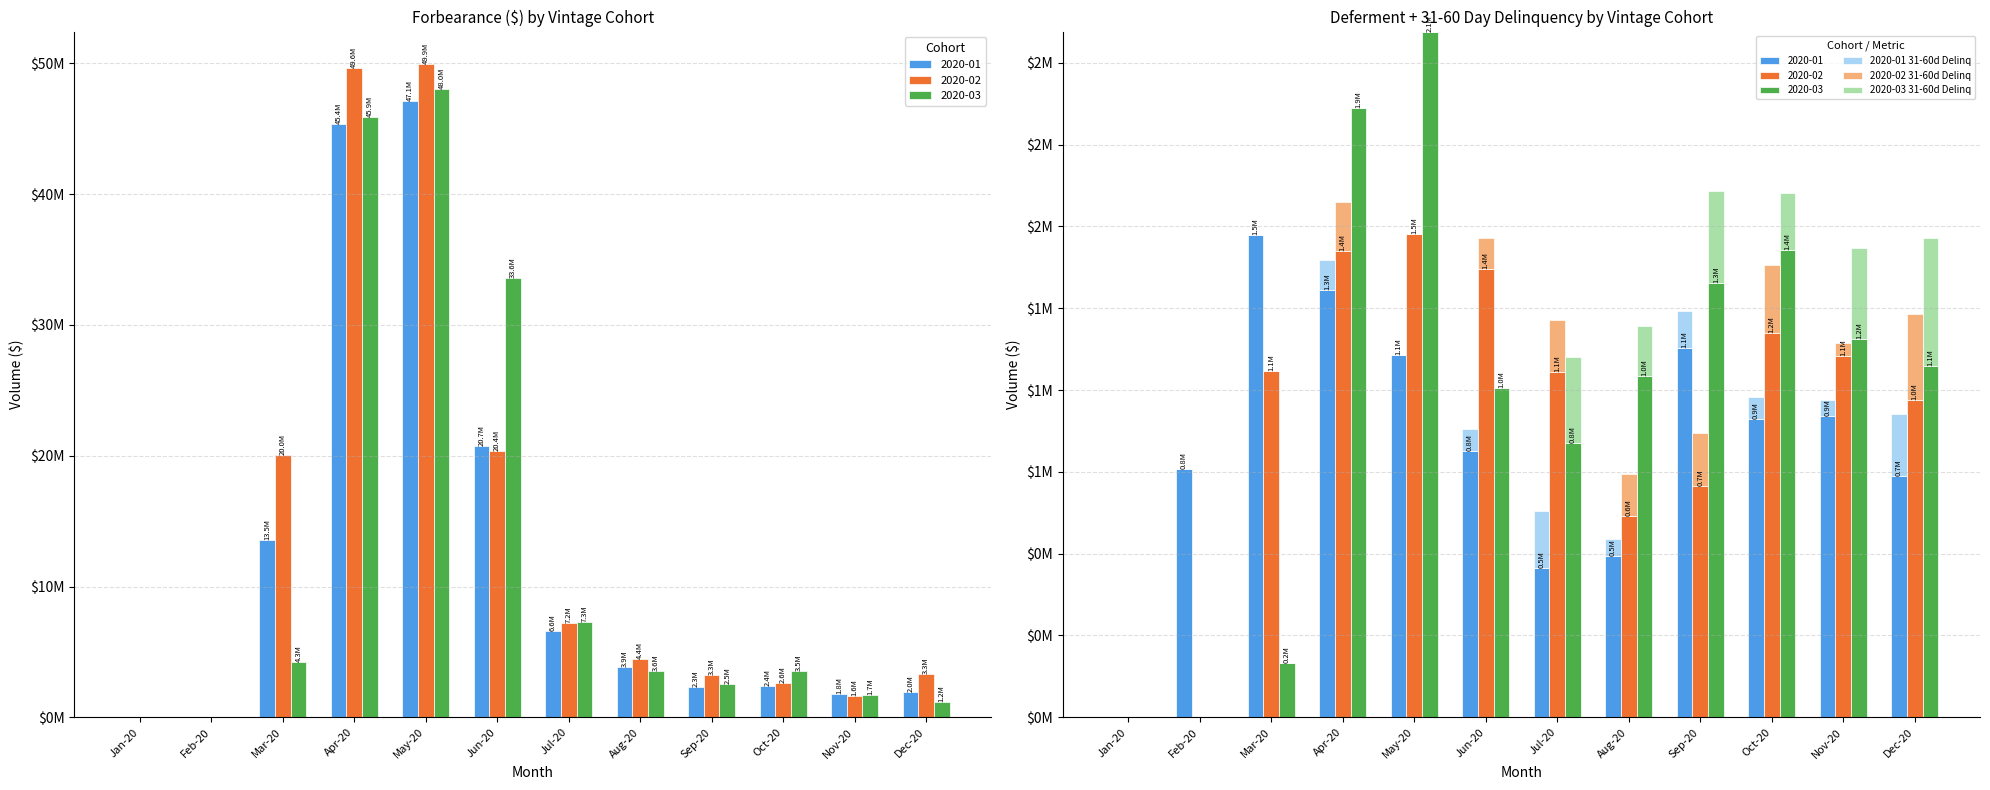

What is the average value of the 2020-02 31-60d Delinq series?

99766.6